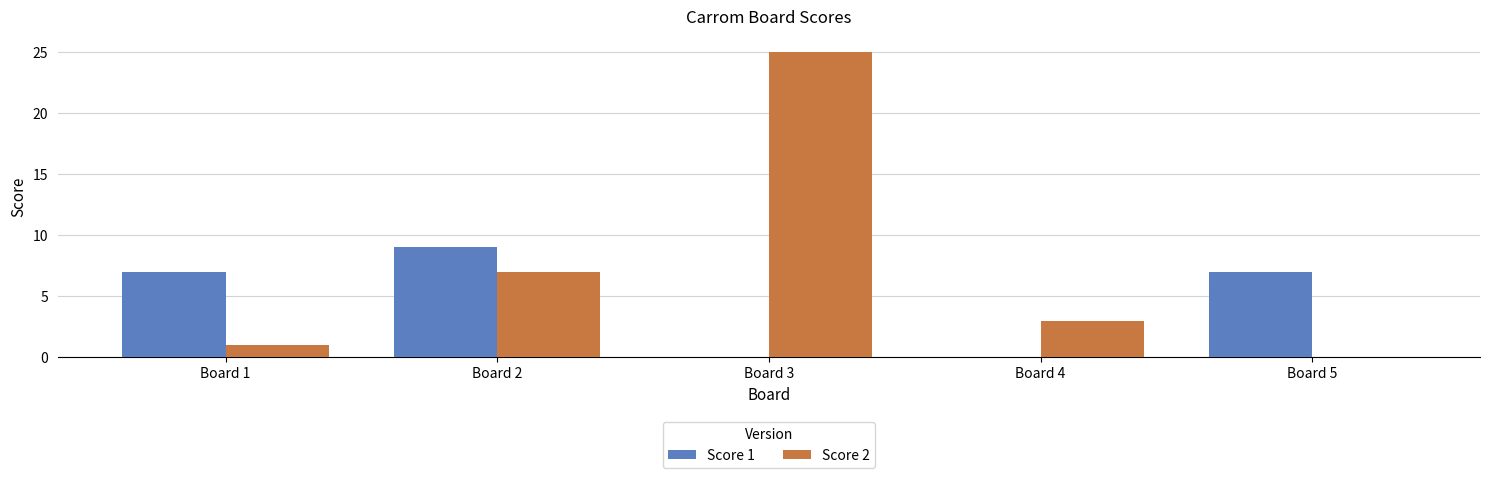

What is the sum of all Score 1 values?

23